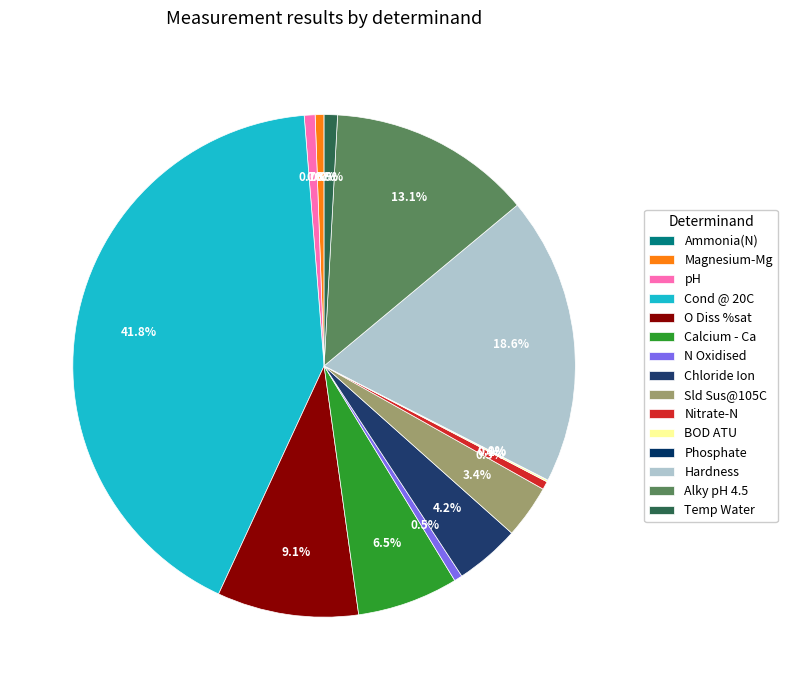

Rank the categories by value from highest to lowest.

Cond @ 20C, Hardness, Alky pH 4.5, O Diss %sat, Calcium - Ca, Chloride Ion, Sld Sus@105C, Temp Water, pH, Magnesium-Mg, N Oxidised, Nitrate-N, BOD ATU, Phosphate, Ammonia(N)